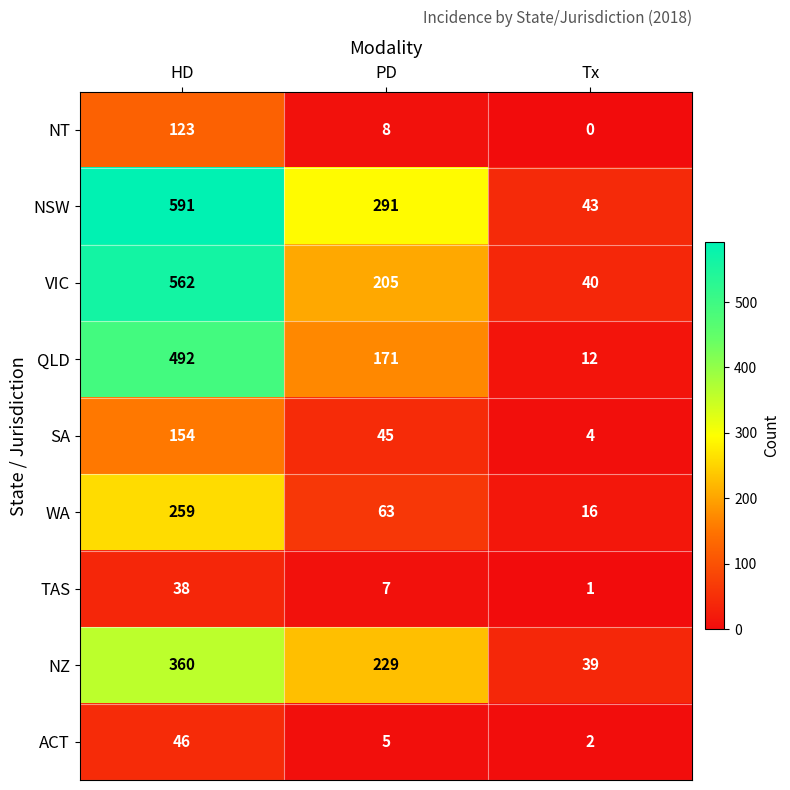

What is the sum of the SA values at PD and Tx?

49